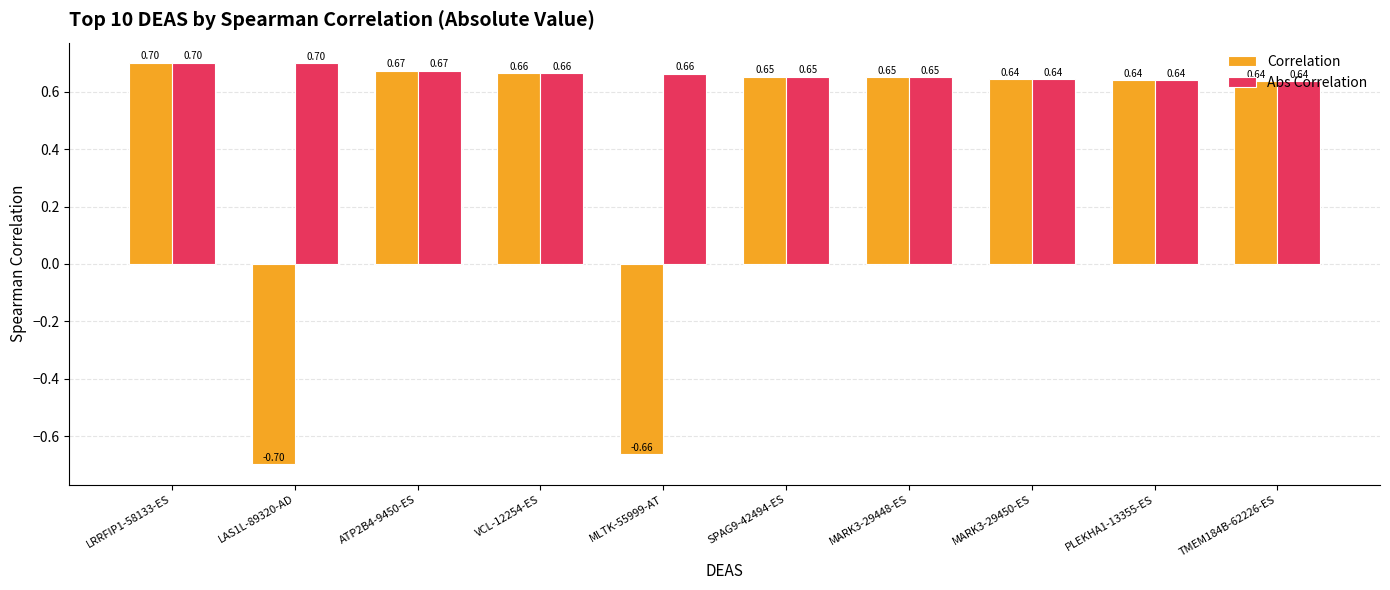

Is it true that Correlation equals 0.7 at ATP2B4-9450-ES?

True